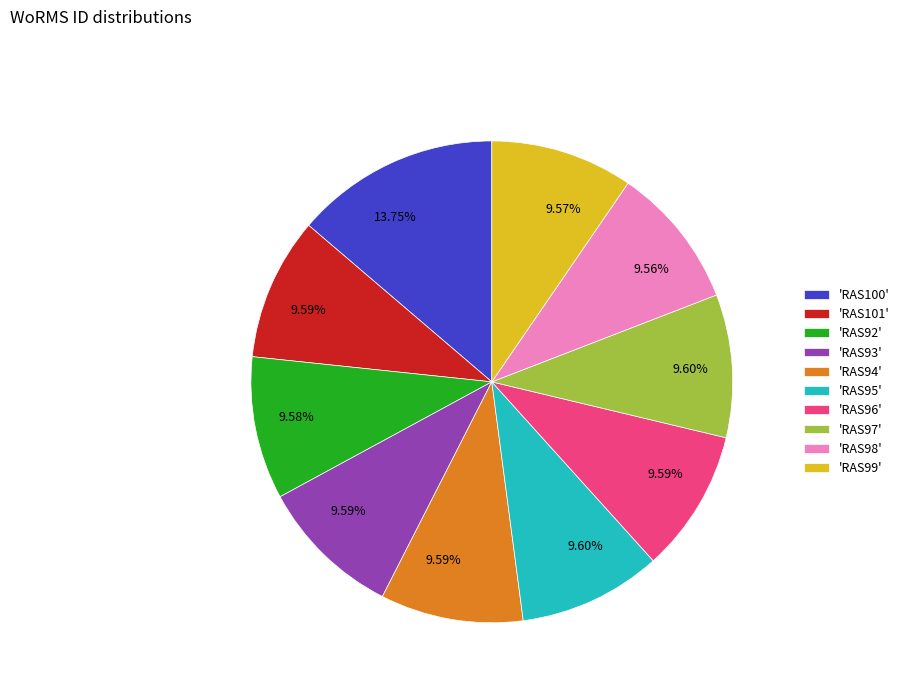

Approximately how many times larger is the value at 'RAS92' compared to 'RAS100'?

0.7